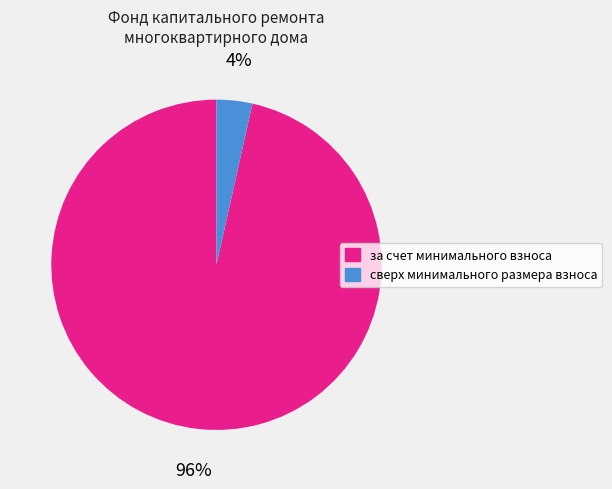

Which category has the smallest portion of the pie?

сверх минимального размера взноса